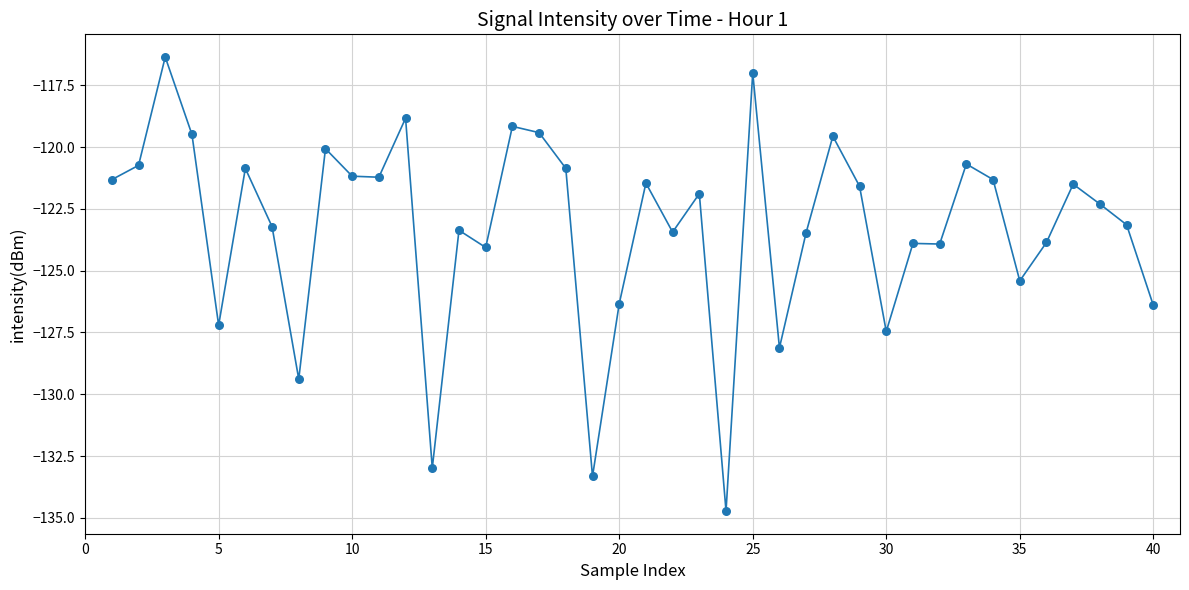

What is the difference between the maximum and minimum values?

18.4